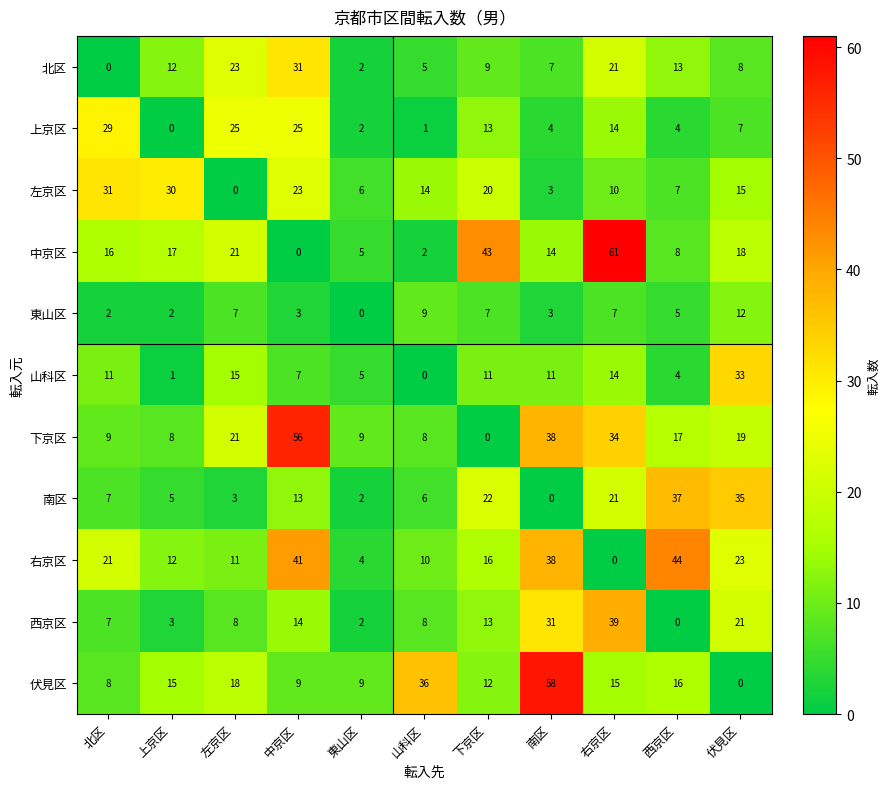

Which series has the largest range (max minus min)?

中京区